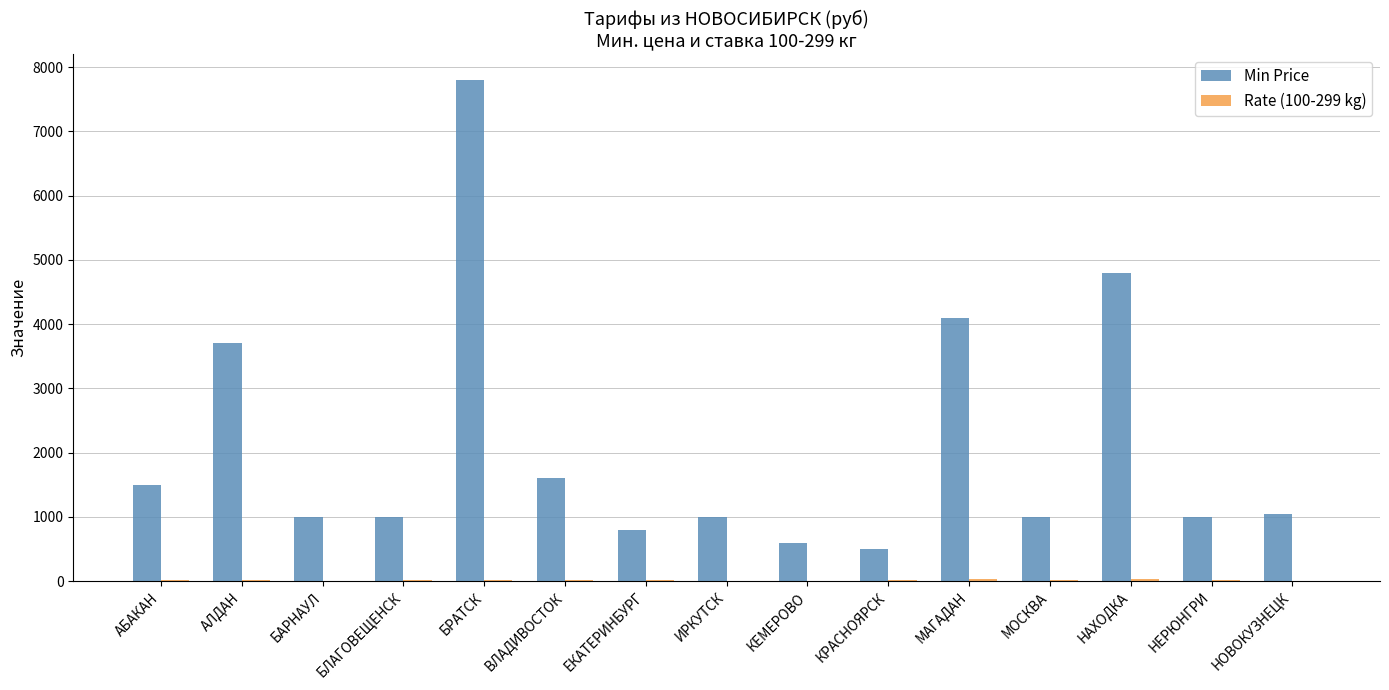

At which label is Min Price closest to 4150?

МАГАДАН